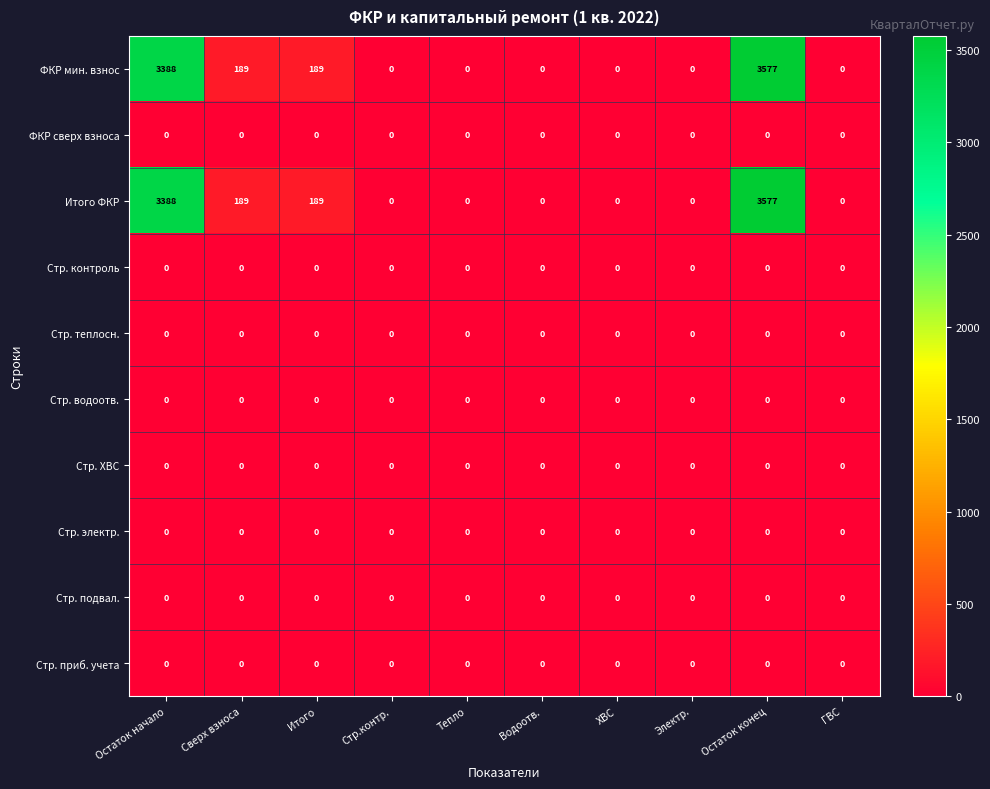

What is the spread (max minus min) of values at Остаток начало?

3388